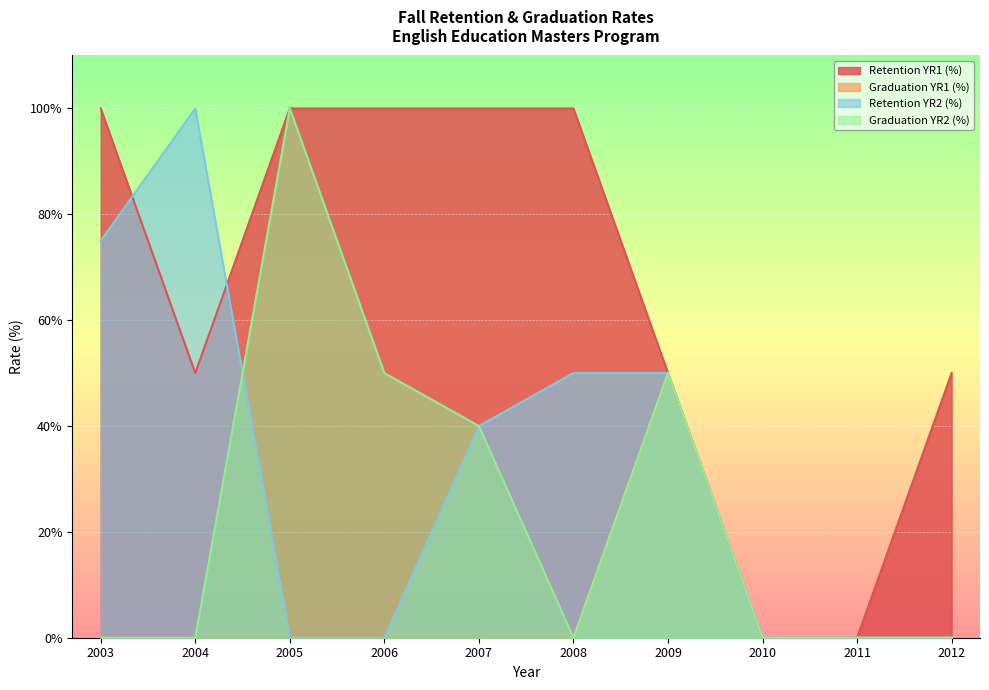

What is the difference between the maximum and second lowest values in the Retention YR2 (%) series?

100